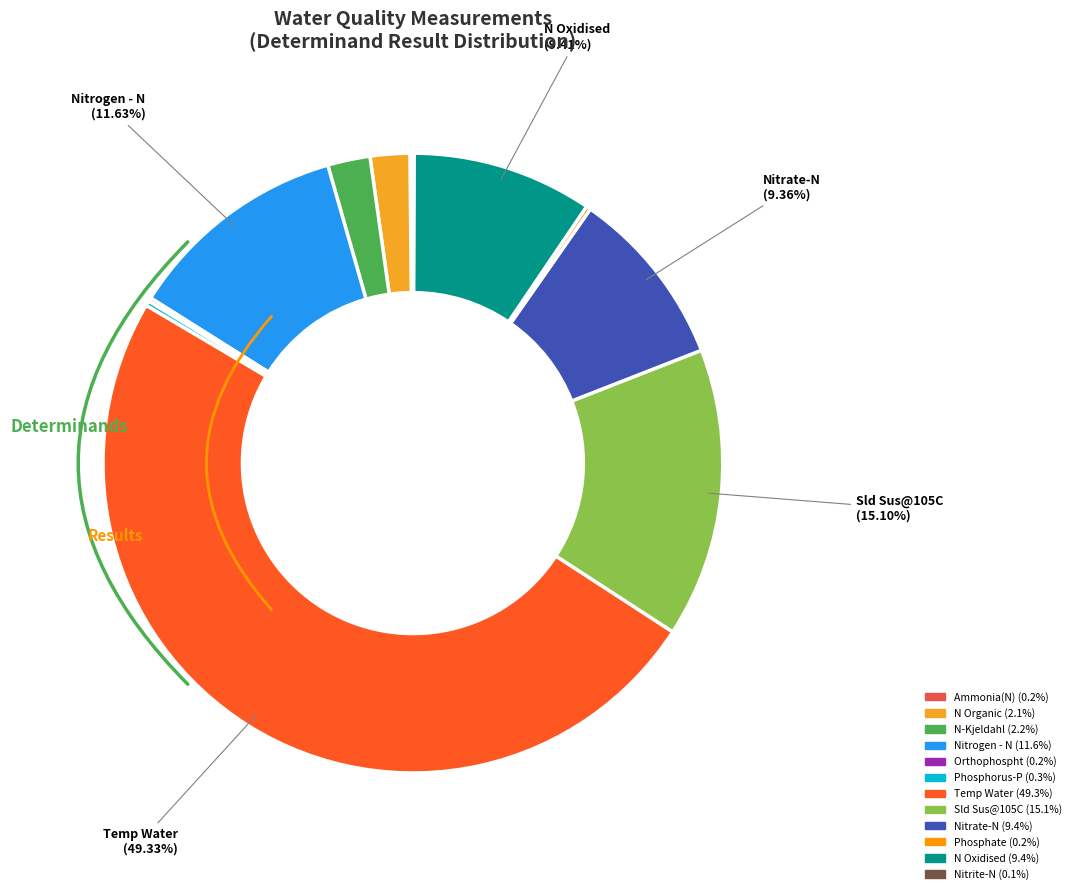

Which slice is the smallest?

Nitrite-N